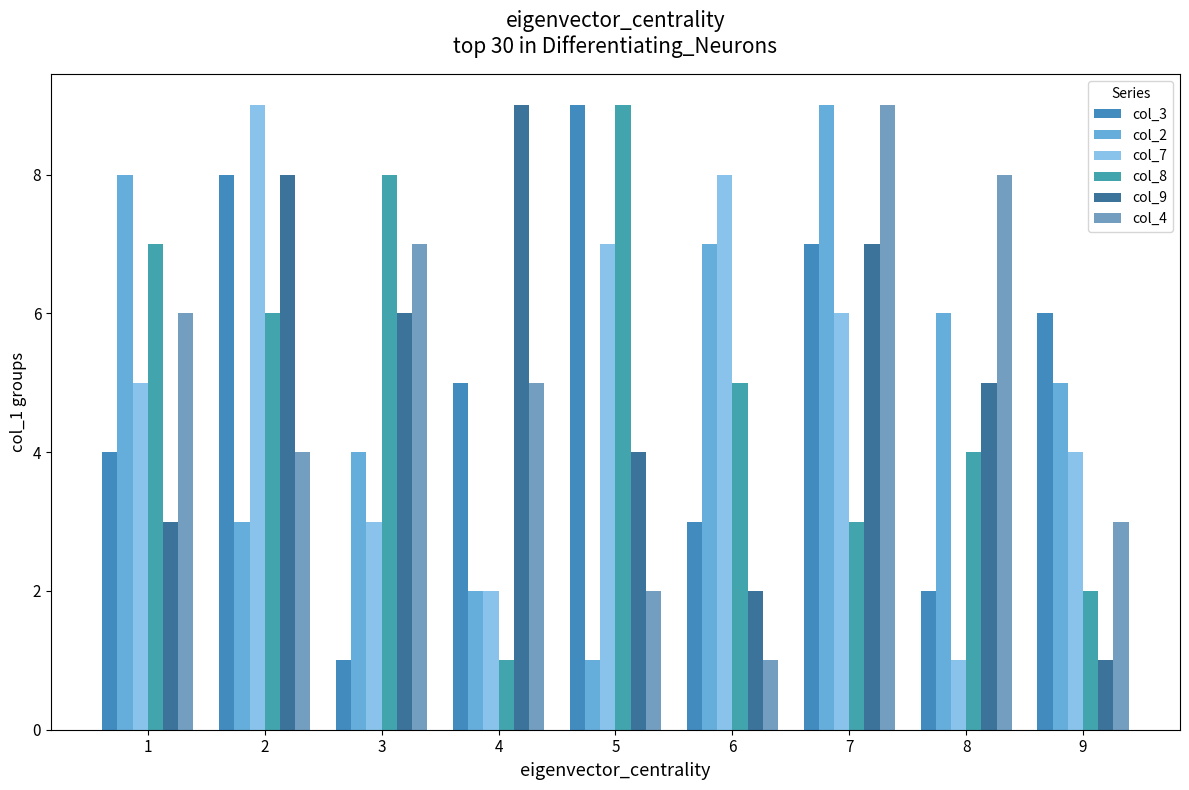

Are the bars grouped side by side (vs. stacked)?

Yes